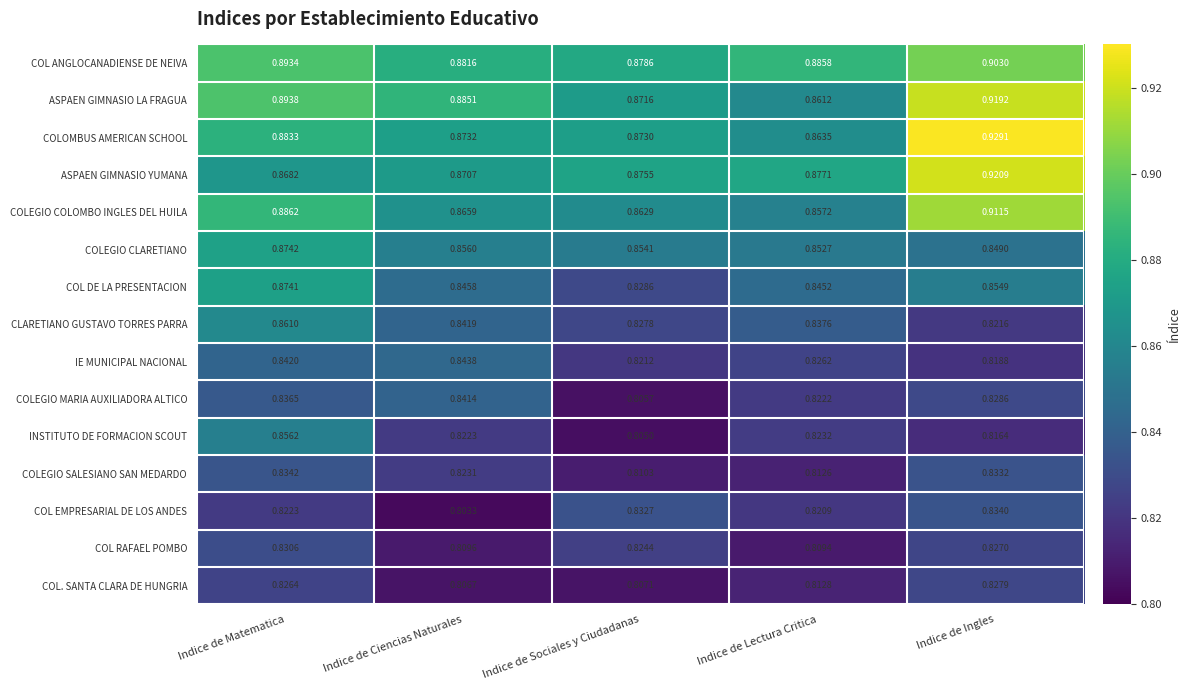

List the labels in order of IE MUNICIPAL NACIONAL value, smallest first.

Indice de Ingles, Indice de Sociales y Ciudadanas, Indice de Lectura Critica, Indice de Matematica, Indice de Ciencias Naturales